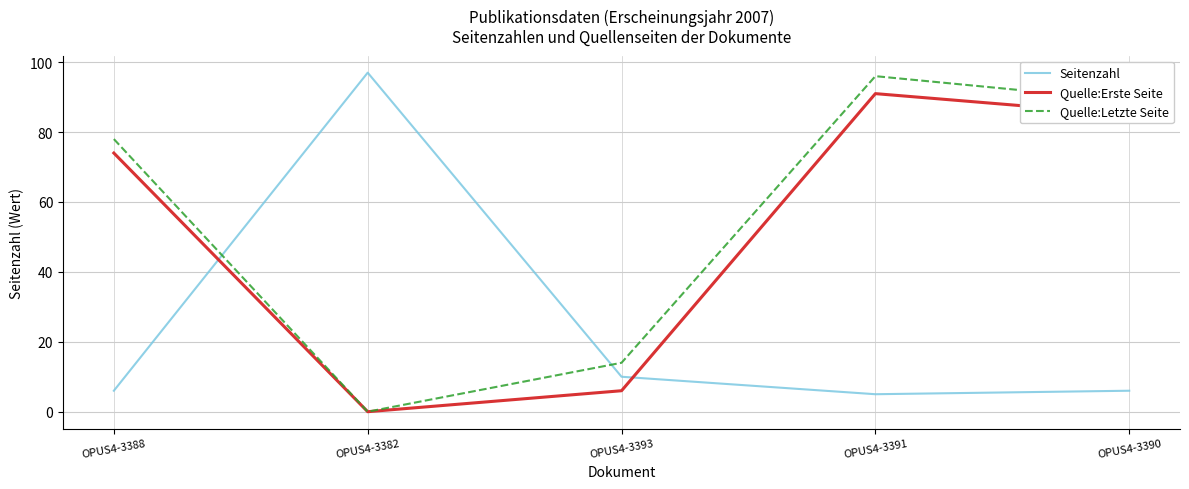

What is the difference between the second highest and minimum values in the Quelle:Letzte Seite series?

89